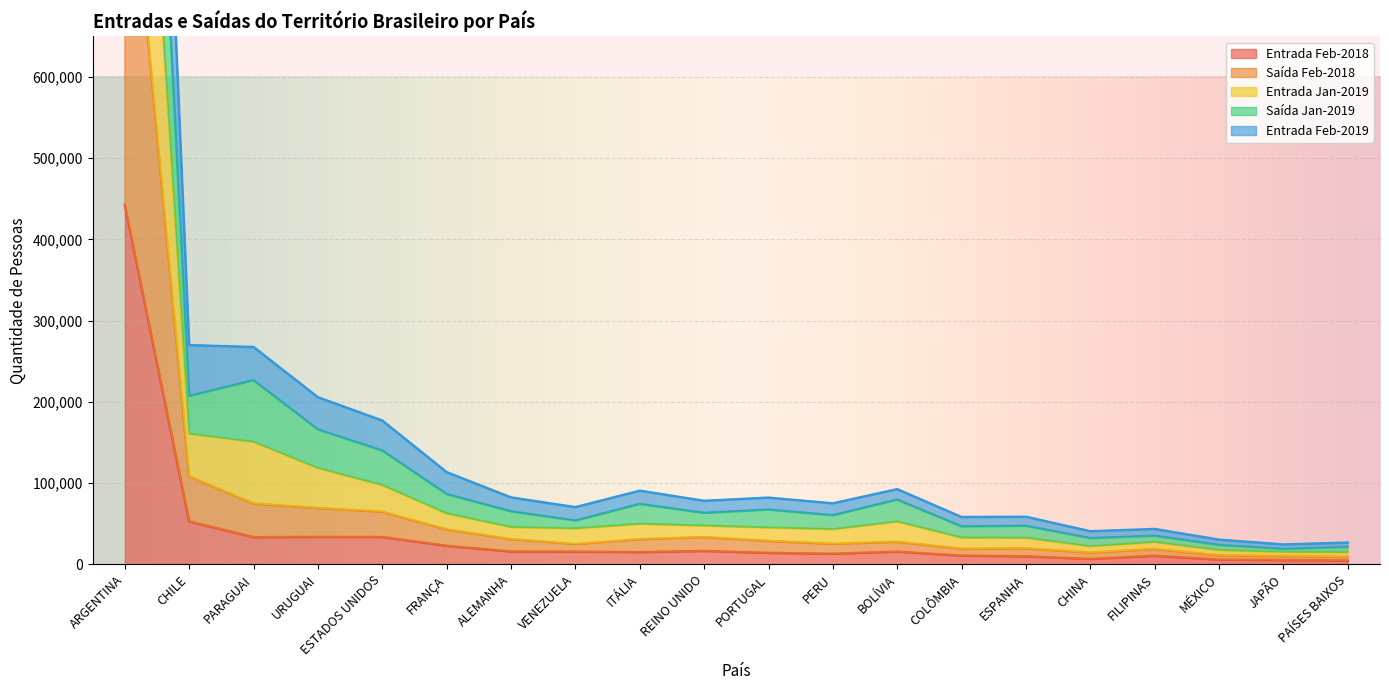

Which category has the highest value in the Entrada Feb-2018 series?

ARGENTINA